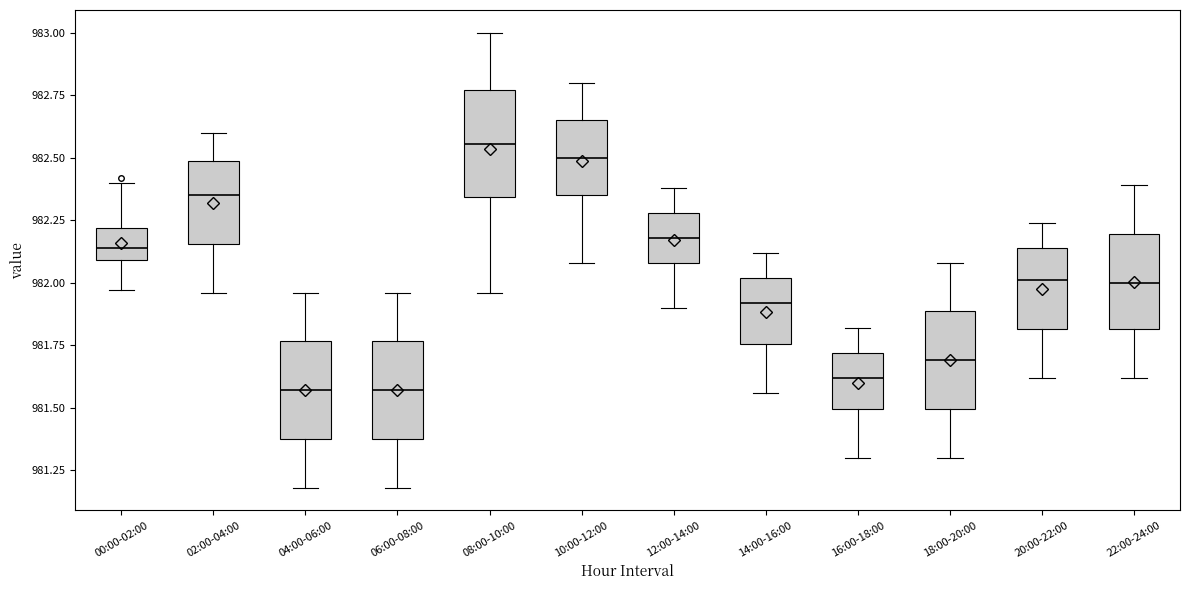

Reading left to right, transcribe this box plot: for each box, give where its median line is, the range the box spans, and where its two whiskers end, as read against the y-axis. The values are not printed on the chart, so give them approximately, as read against the axis.

00:00-02:00: median 982.15, box 982.10 to 982.20, whiskers 981.95 to 982.40
02:00-04:00: median 982.35, box 982.15 to 982.50, whiskers 981.95 to 982.60
04:00-06:00: median 981.55, box 981.40 to 981.75, whiskers 981.20 to 981.95
06:00-08:00: median 981.55, box 981.40 to 981.75, whiskers 981.20 to 981.95
08:00-10:00: median 982.55, box 982.35 to 982.75, whiskers 981.95 to 983.00
10:00-12:00: median 982.50, box 982.35 to 982.65, whiskers 982.10 to 982.80
12:00-14:00: median 982.20, box 982.10 to 982.30, whiskers 981.90 to 982.40
14:00-16:00: median 981.90, box 981.75 to 982.00, whiskers 981.55 to 982.10
16:00-18:00: median 981.60, box 981.50 to 981.70, whiskers 981.30 to 981.80
18:00-20:00: median 981.70, box 981.50 to 981.90, whiskers 981.30 to 982.10
20:00-22:00: median 982.00, box 981.80 to 982.15, whiskers 981.60 to 982.25
22:00-24:00: median 982.00, box 981.80 to 982.20, whiskers 981.60 to 982.40